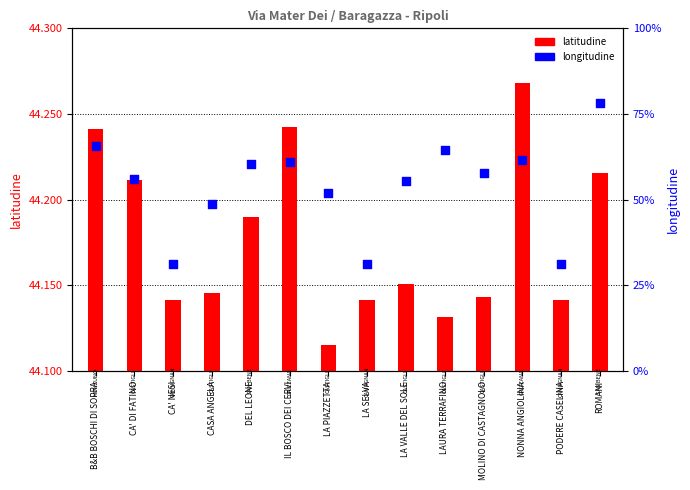

Is the value of longitudine at LA VALLE DEL SOLE greater than the value of latitudine at PODERE CASELINA?

No